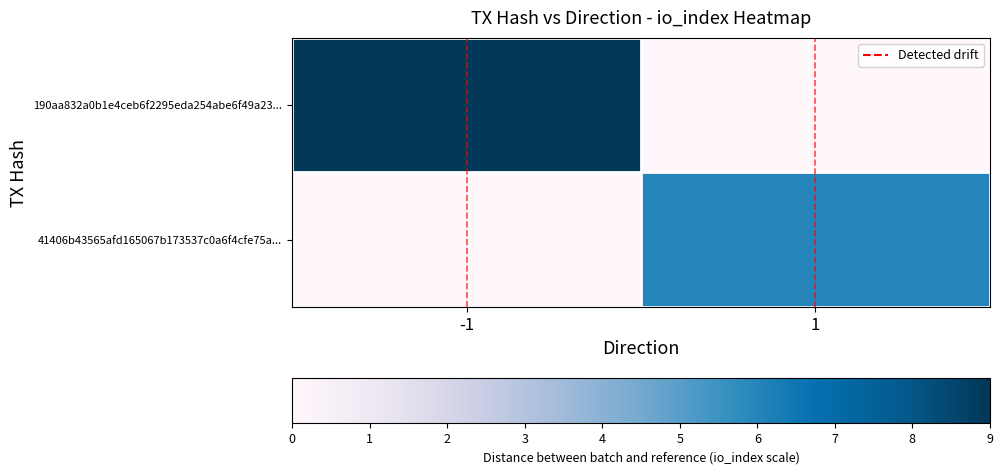

What is the difference between the highest and lowest values at -1?

1.0